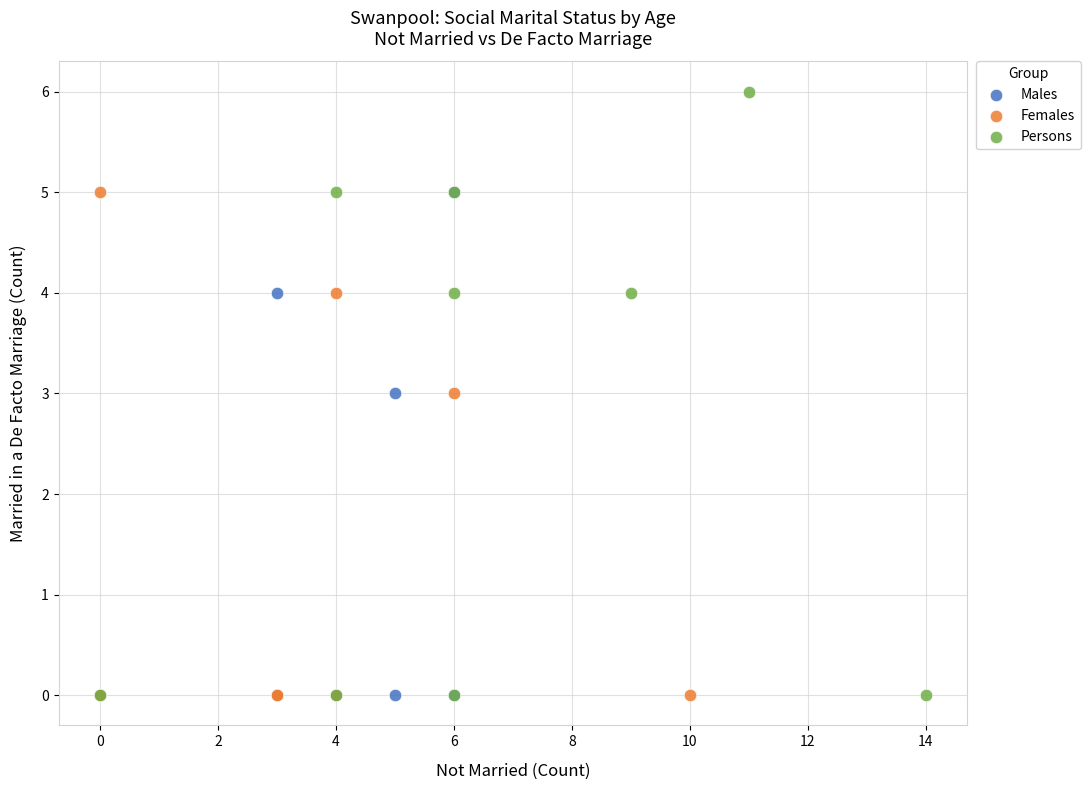

Which series contains the highest Y value?

Persons